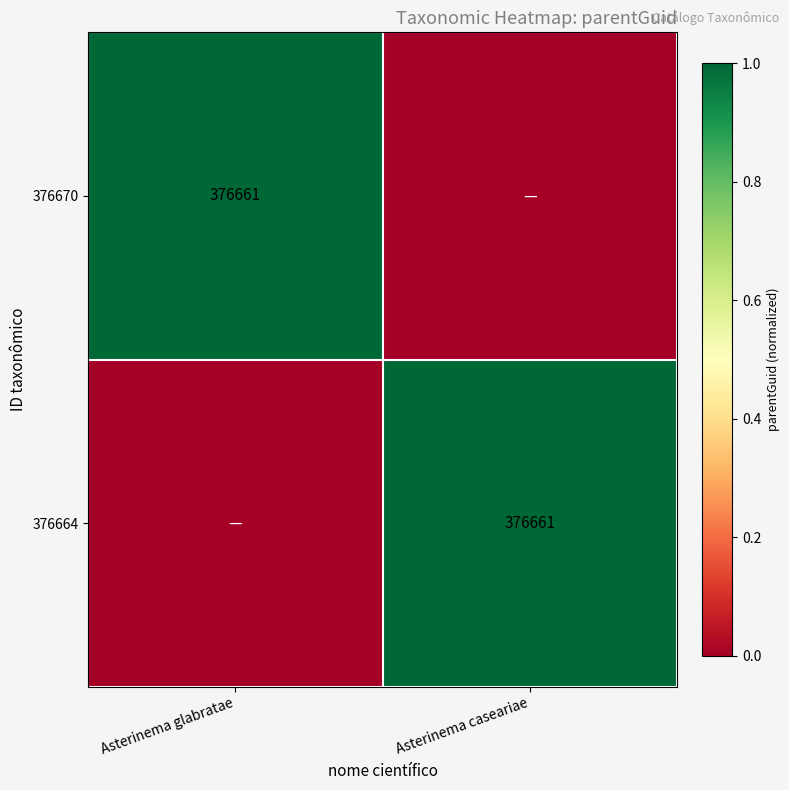

True or false: 376664 has a value of 376661 at Asterinema caseariae.

True